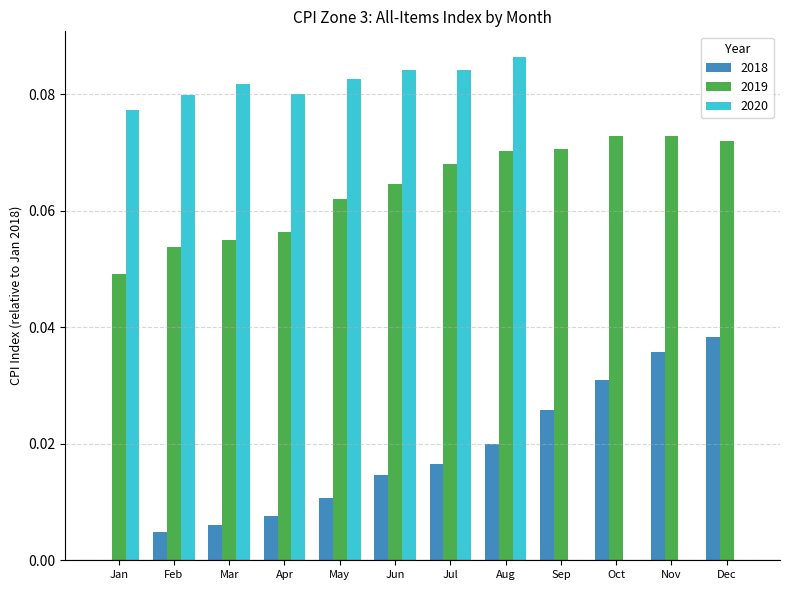

At which category is the sum across all series the highest?

Aug